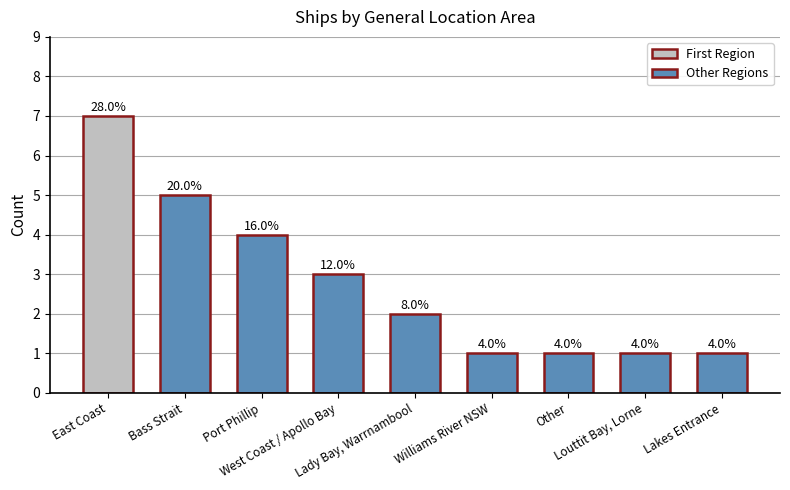

How many values are below 2?

4